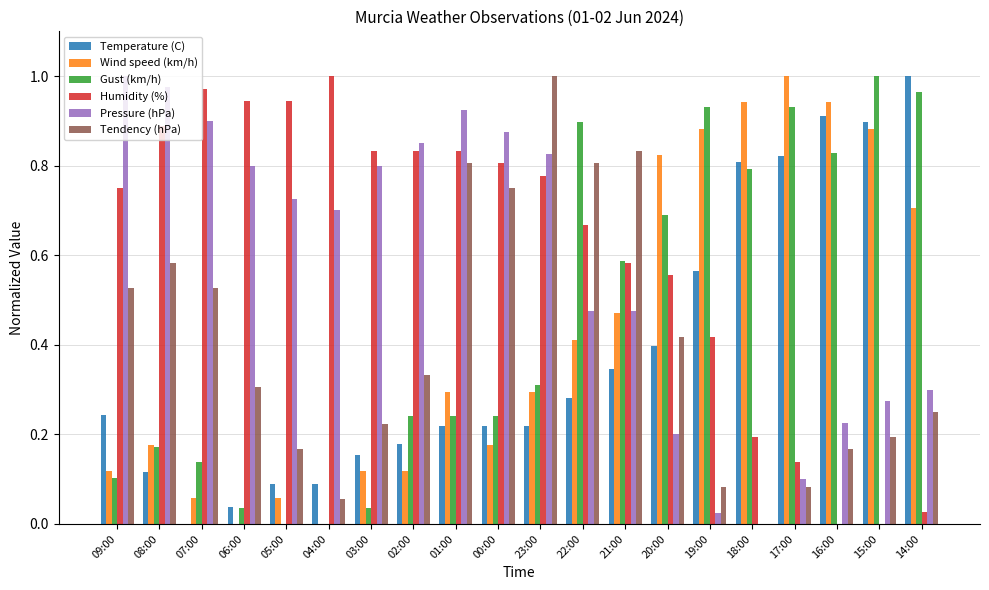

Which series changed the most between 02:00 and 17:00?

Wind speed (km/h)